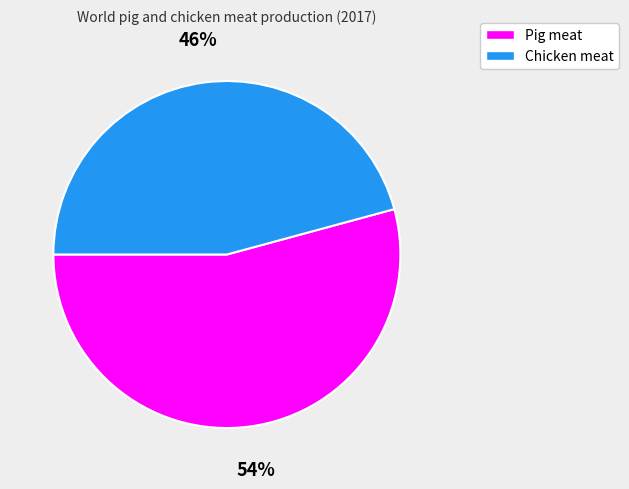

The Chicken meat slice represents 52% of the pie. True or false?

False